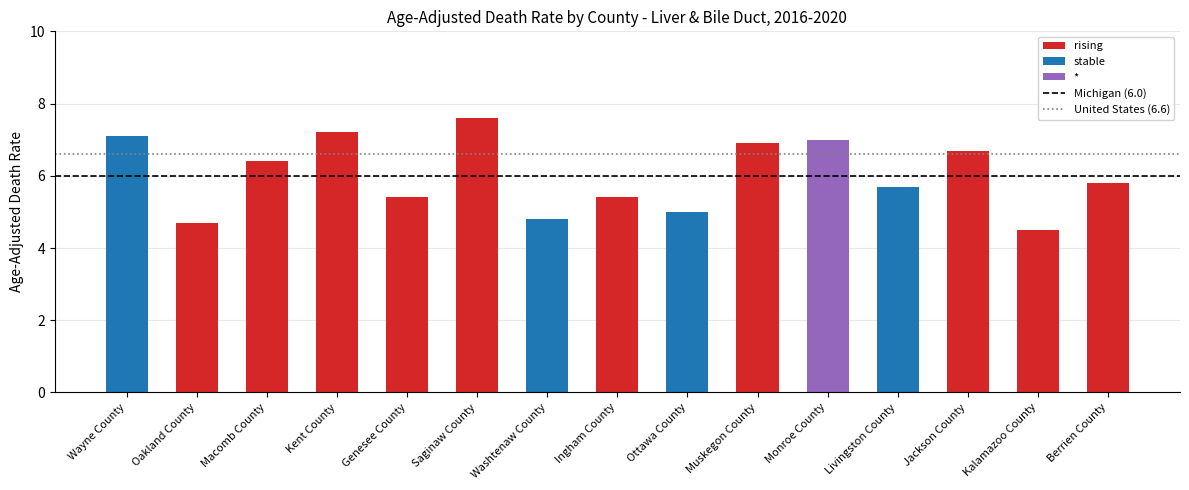

Does the chart contain stacked bars?

No